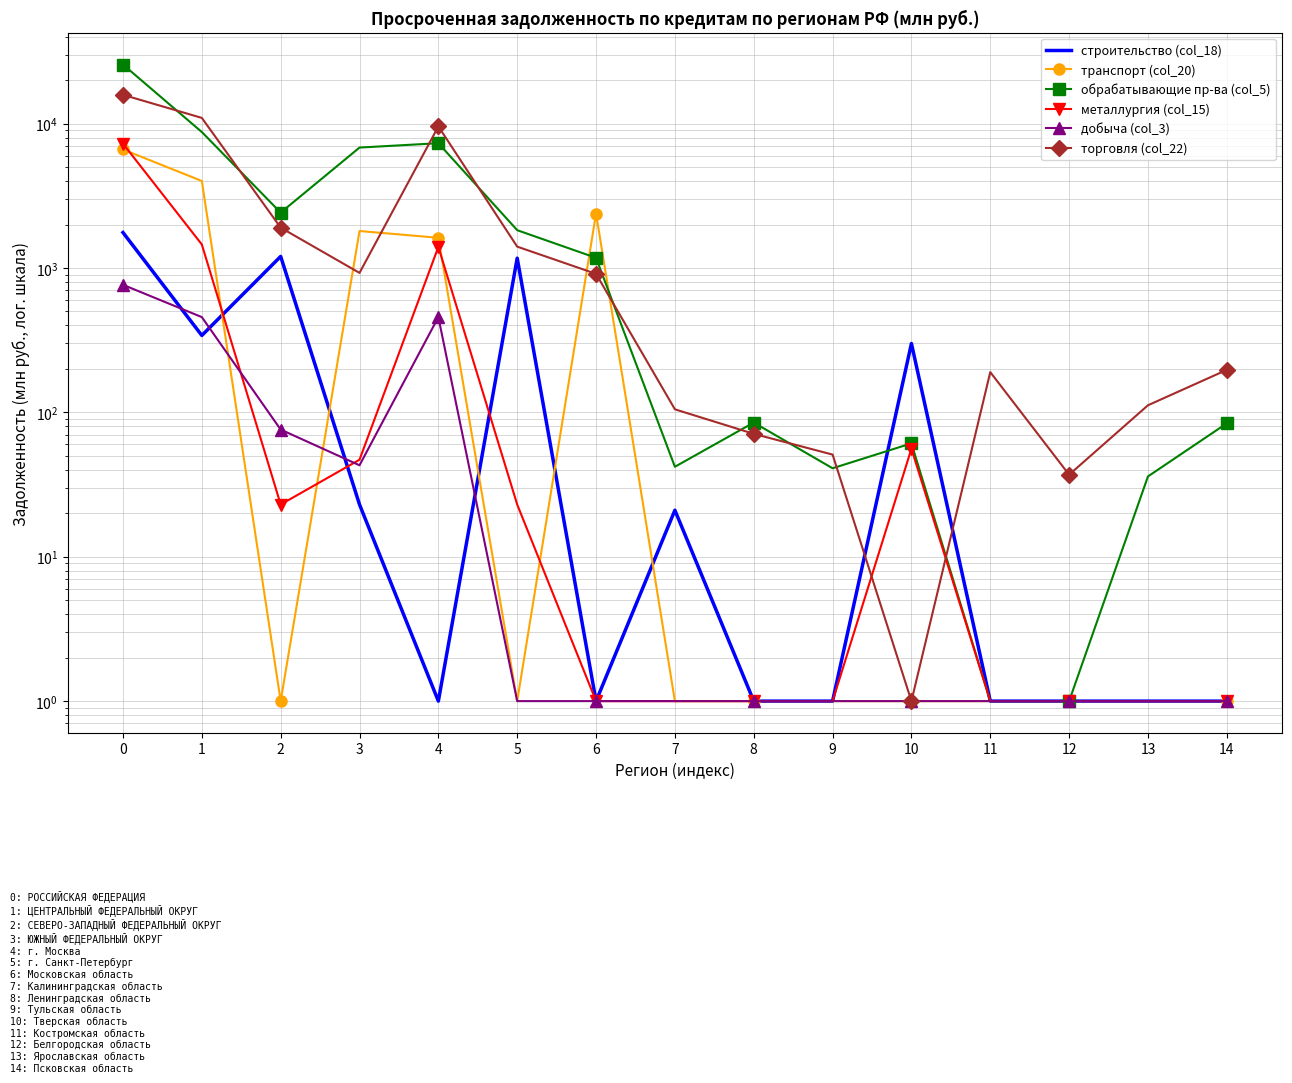

True or false: торговля (col_22) has a value of 56 at 11.

False